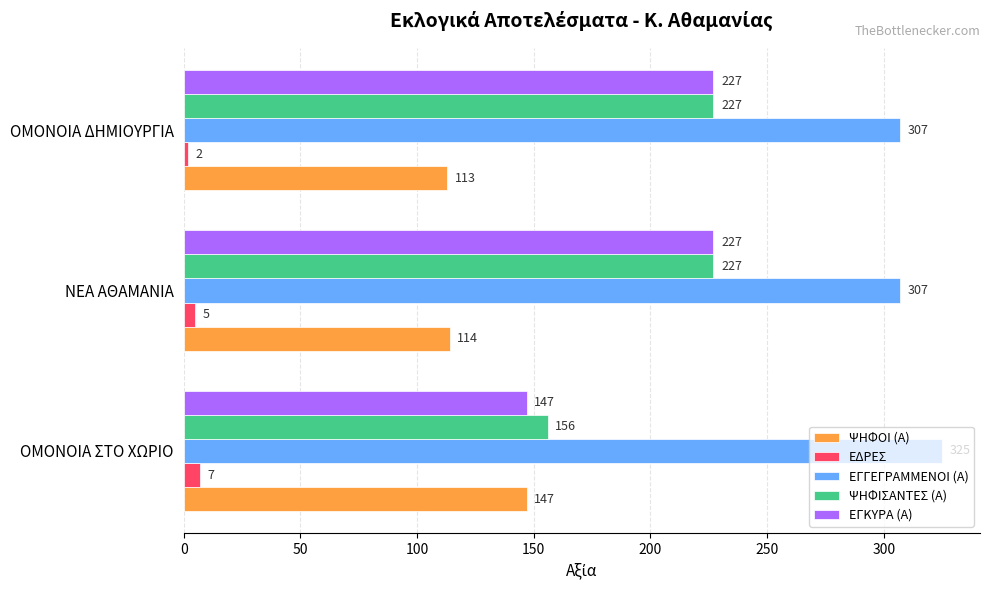

What is the total value across all series at ΟΜΟΝΟΙΑ ΣΤΟ ΧΩΡΙΟ?

782